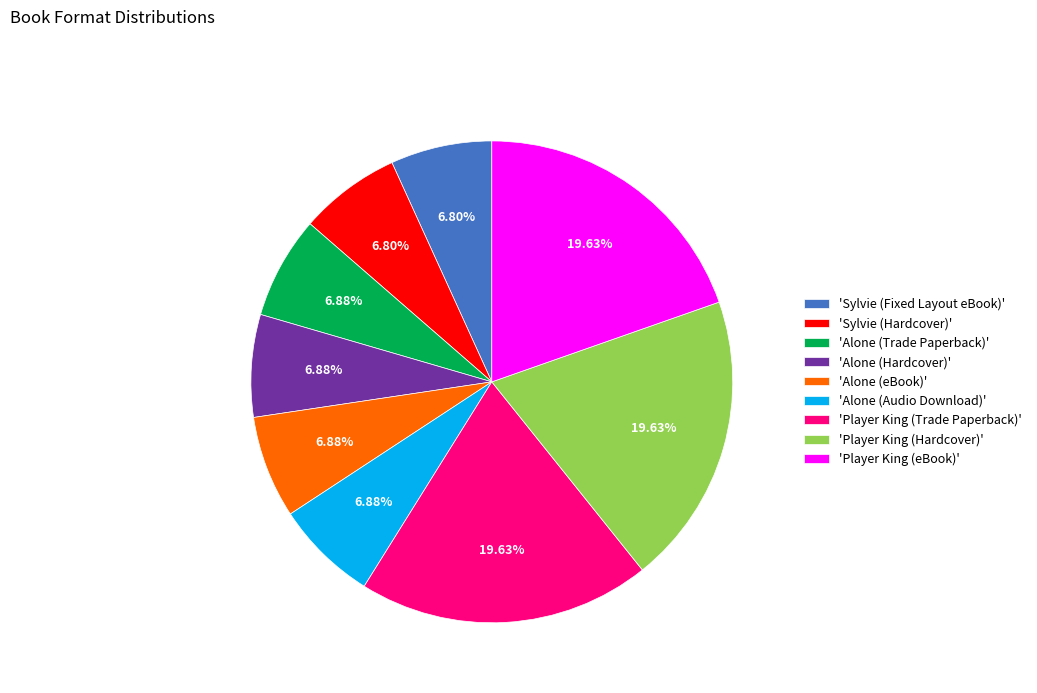

How many segments does this pie chart have?

9